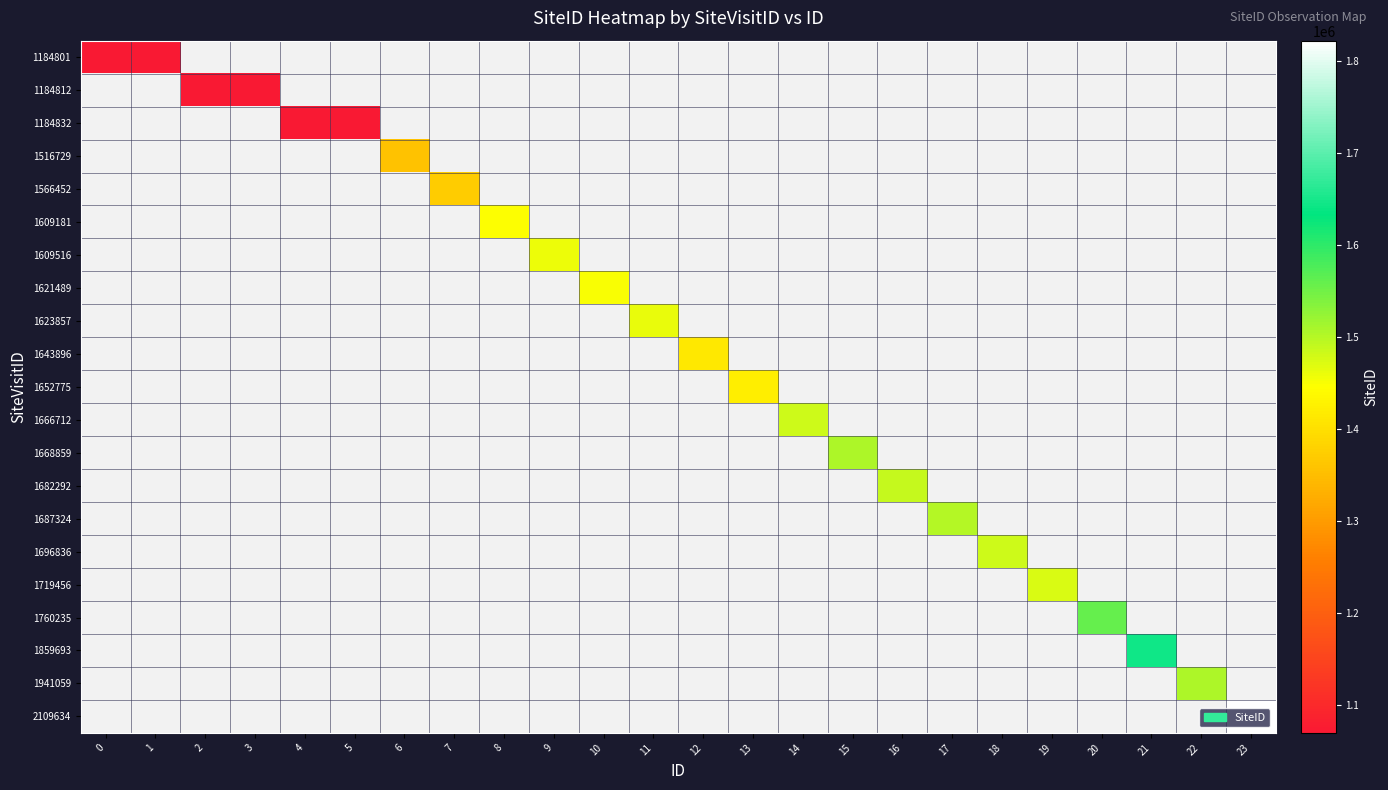

What is the minimum value shown in the chart?

1070046.0